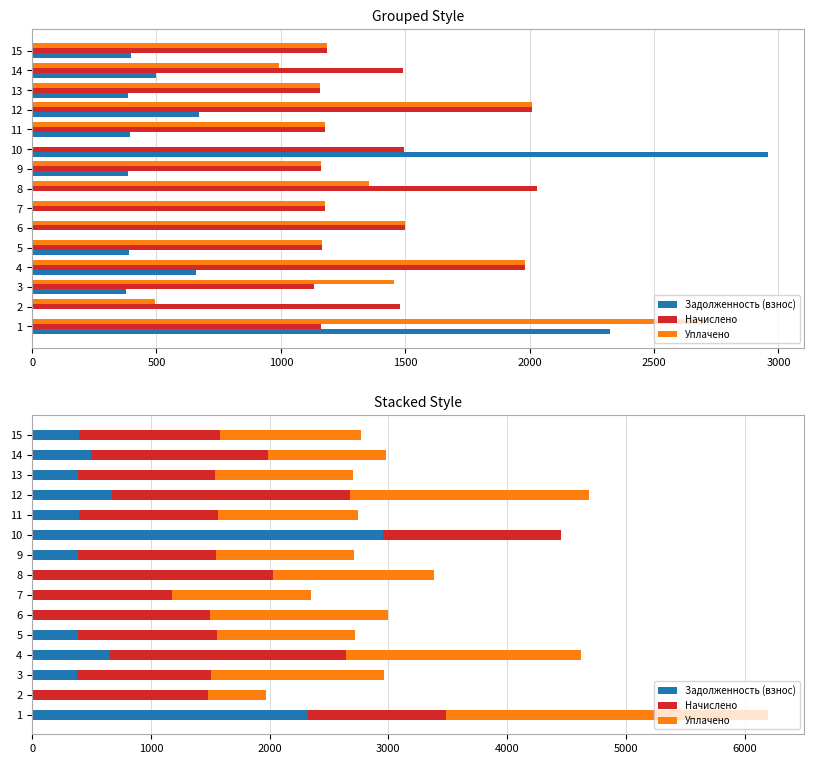

What is the difference between the maximum and minimum values in the Задолженность (взнос) series?

2956.7